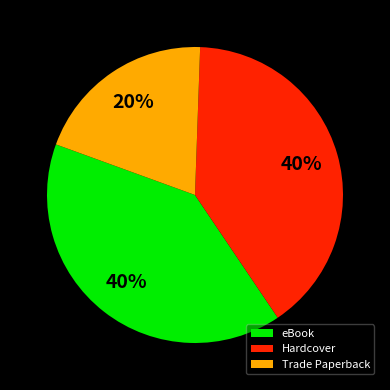

Is there a majority slice in this chart?

No